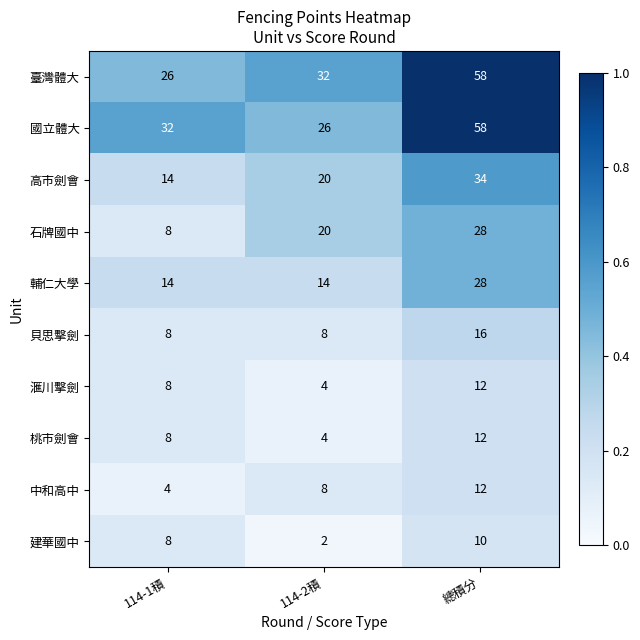

Count the 高市劍會 values in the range 14 to 34.

3